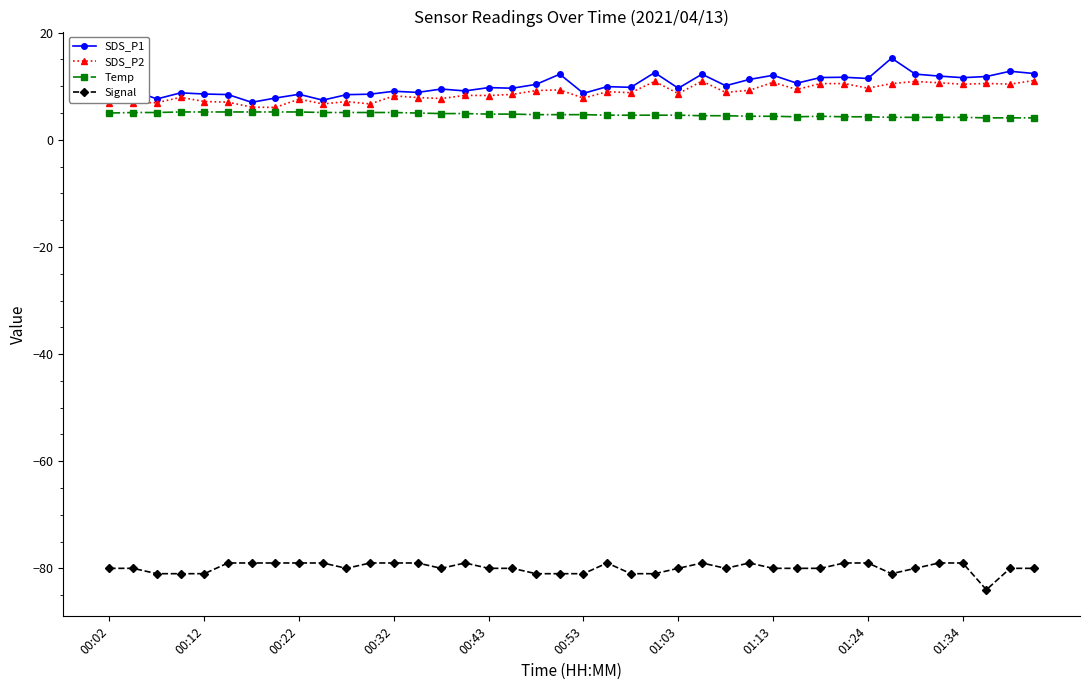

True or false: Temp and Signal intersect in this chart.

False